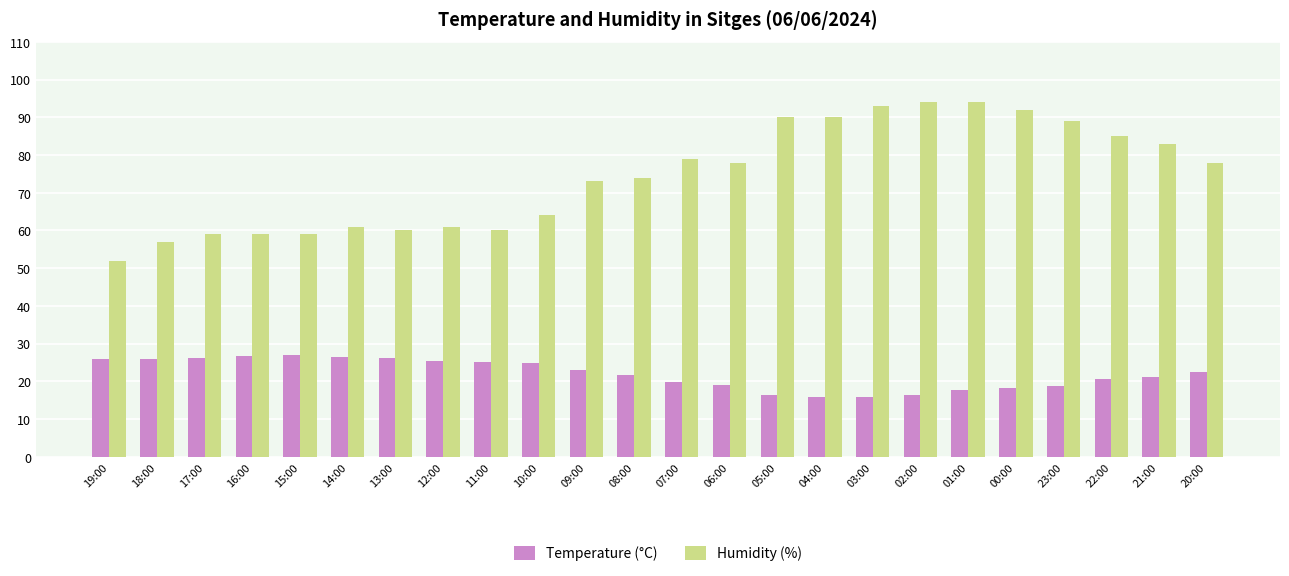

At 20:00, list the series in order from largest to smallest.

Humidity (%), Temperature (°C)